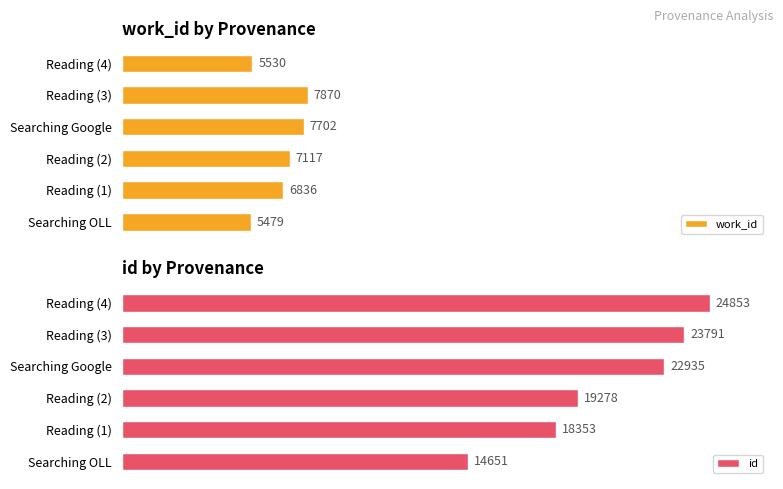

At how many categories does at least one series exceed 6356?

6